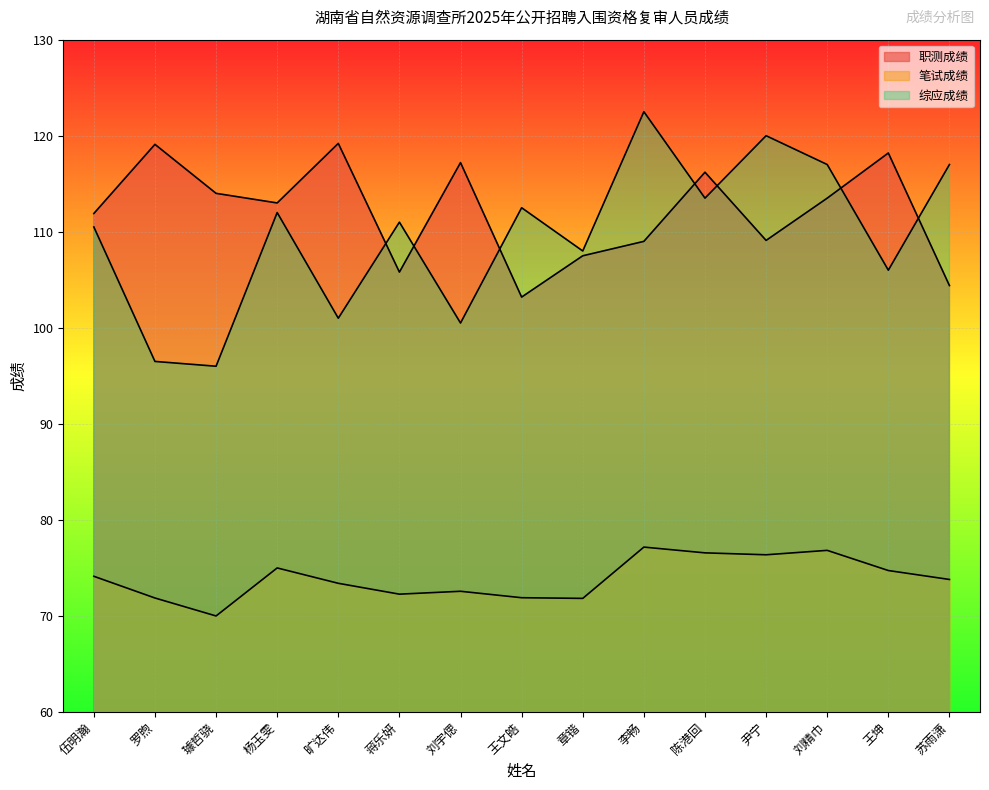

At which category does 笔试成绩 reach its first local peak?

杨玉雯